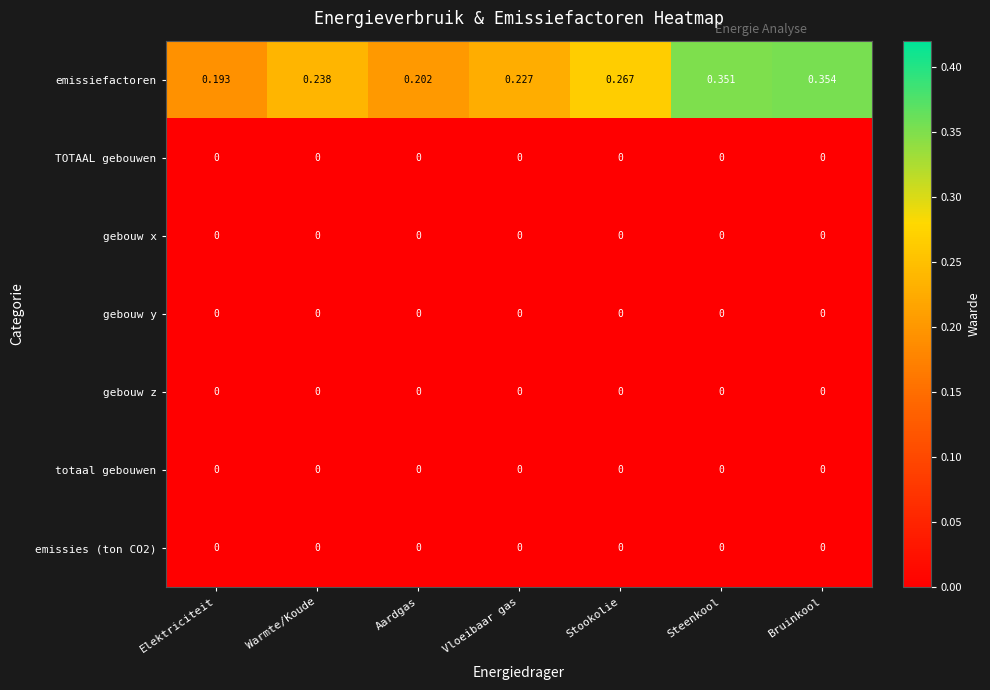

Which series has the largest total across all categories?

emissiefactoren